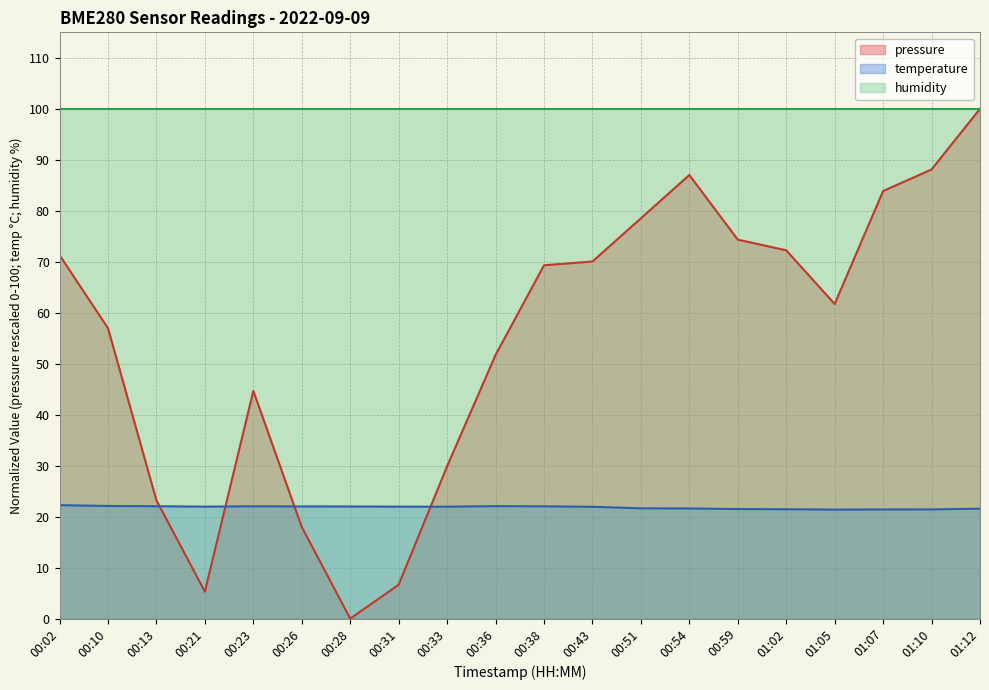

What are all the series names shown in the legend?

pressure, temperature, humidity